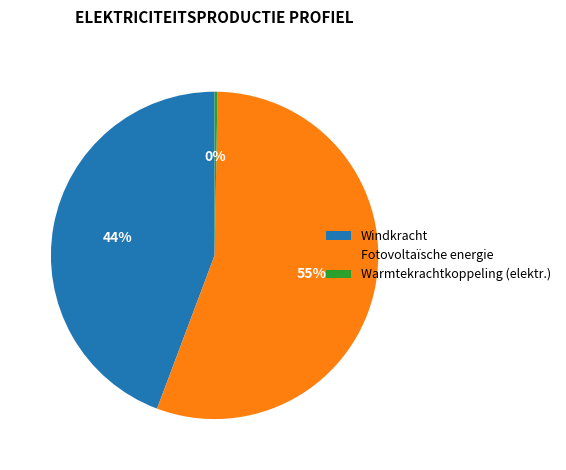

Does Fotovoltaïsche energie account for over 50% of the chart?

Yes